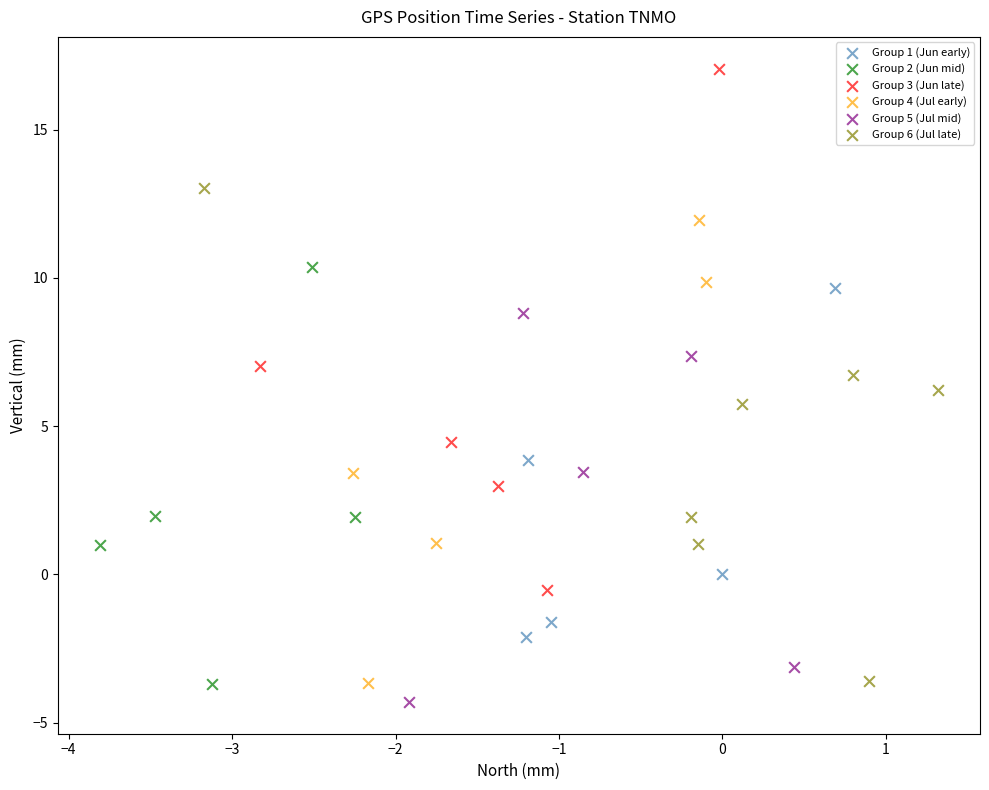

Which series reaches the maximum Y coordinate?

Group 3 (Jun late)